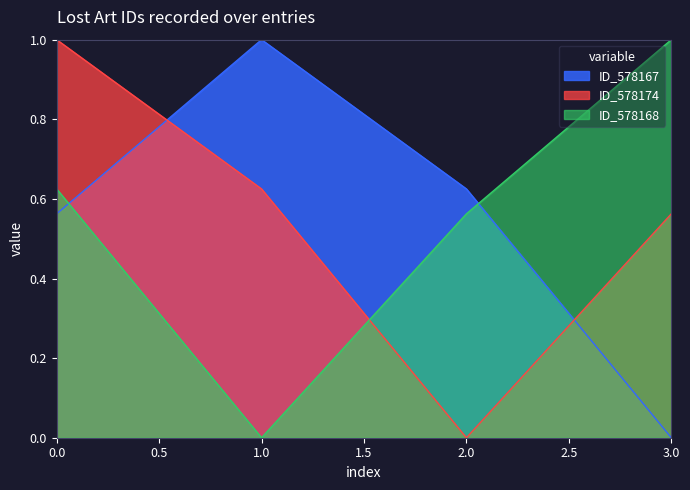

Count the values in the range 0 to 1.

4